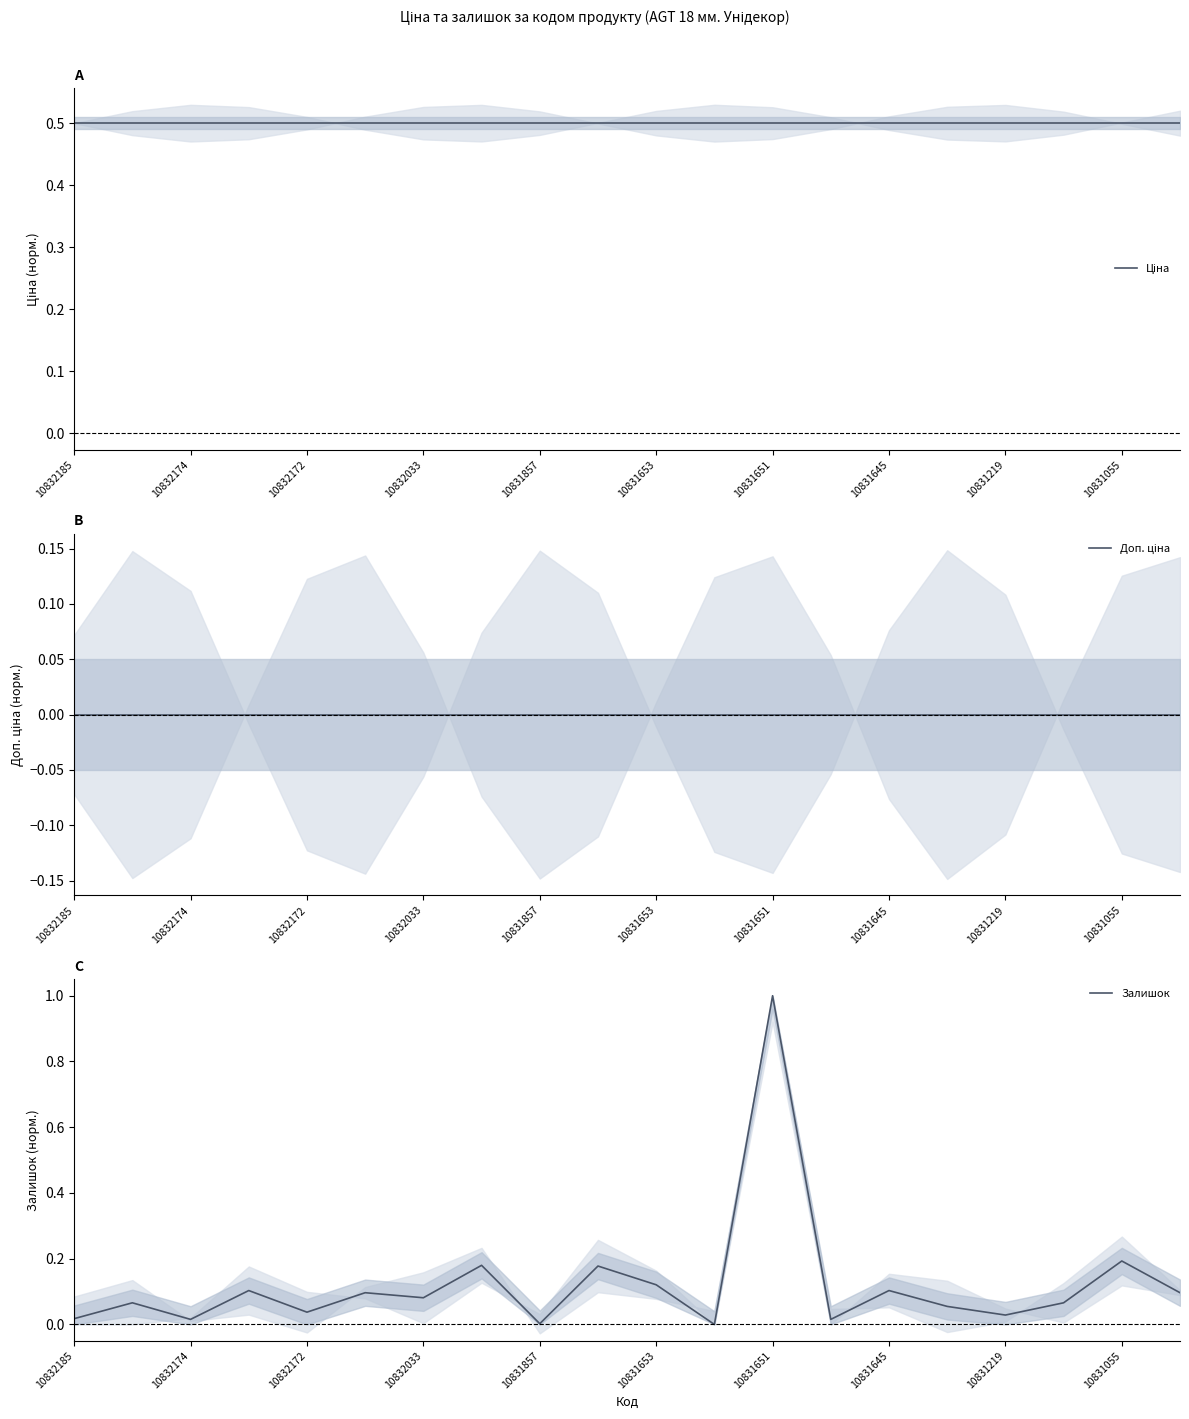

At which label does Залишок reach its peak?

10831651